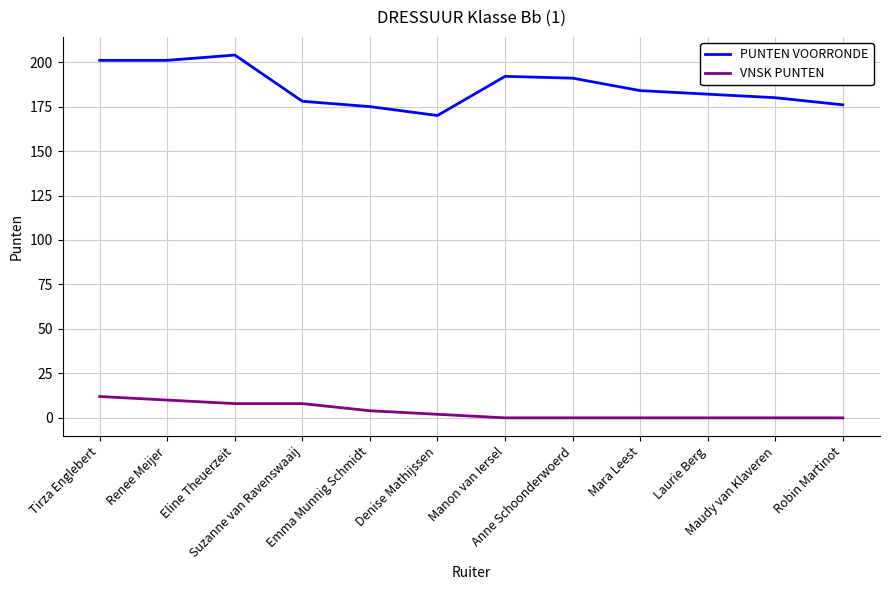

What is the sum of the VNSK PUNTEN values at Suzanne van Ravenswaaij and Tirza Englebert?

20